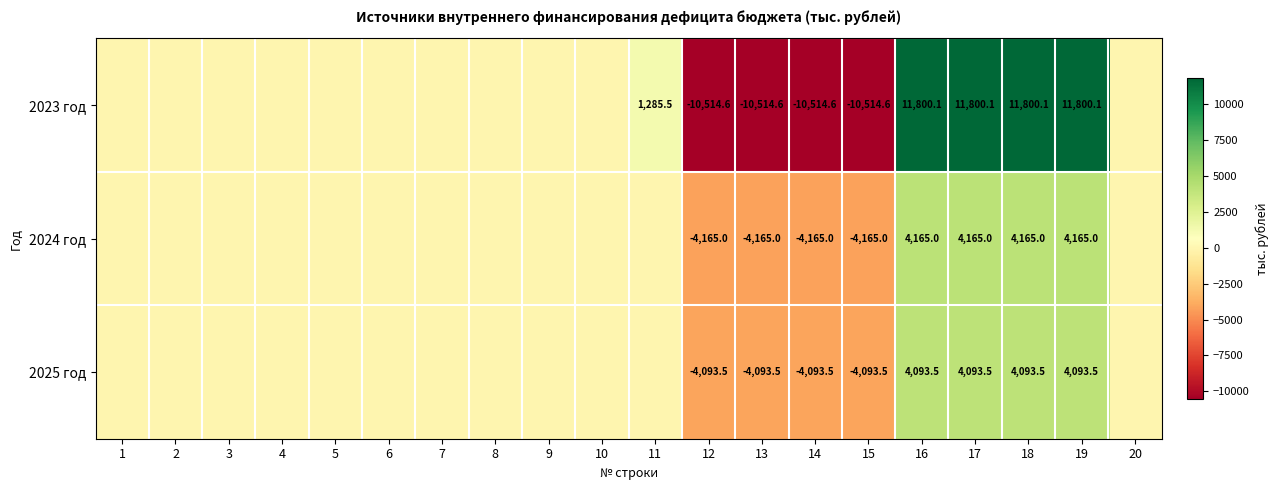

What is the total value across all series at 18?

20058.6